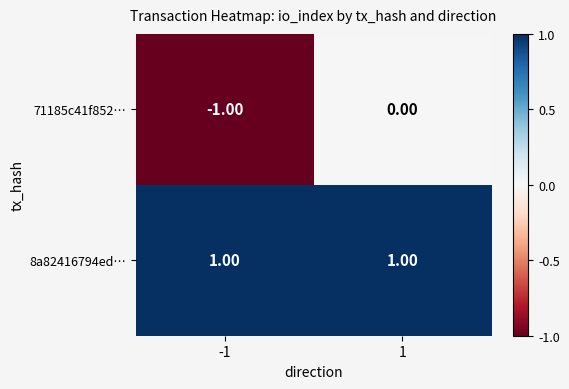

Which series has the largest range (max minus min)?

71185c41f852…